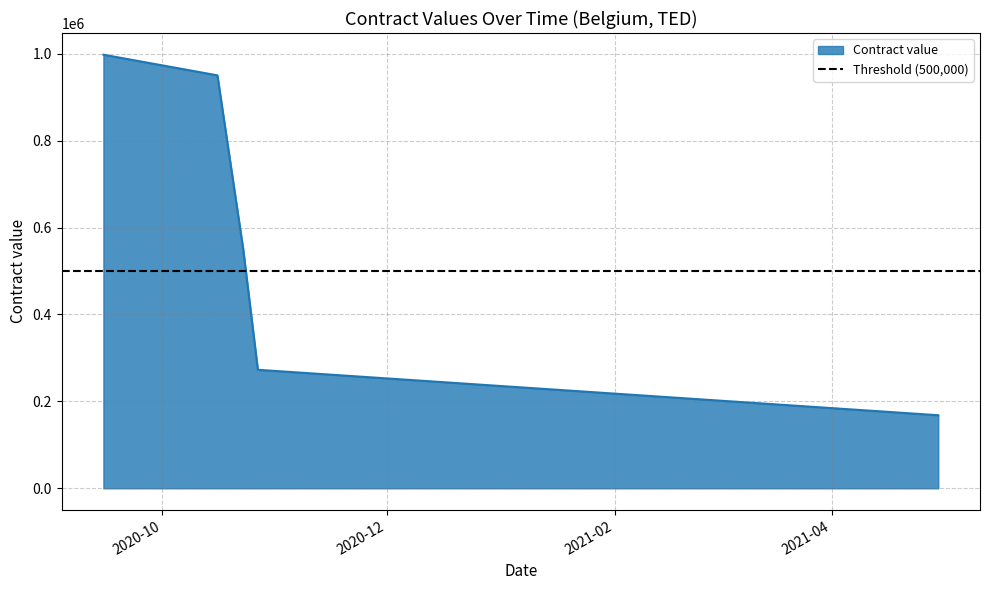

At which label is the value closest to 583045?

2020-10-23